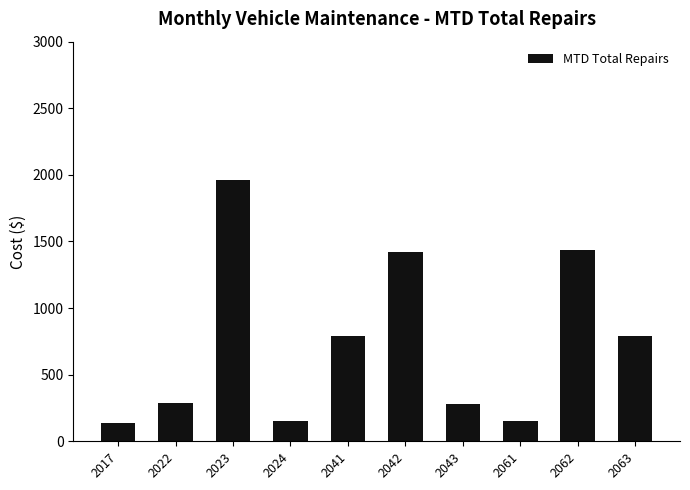

What is the smallest value displayed?

134